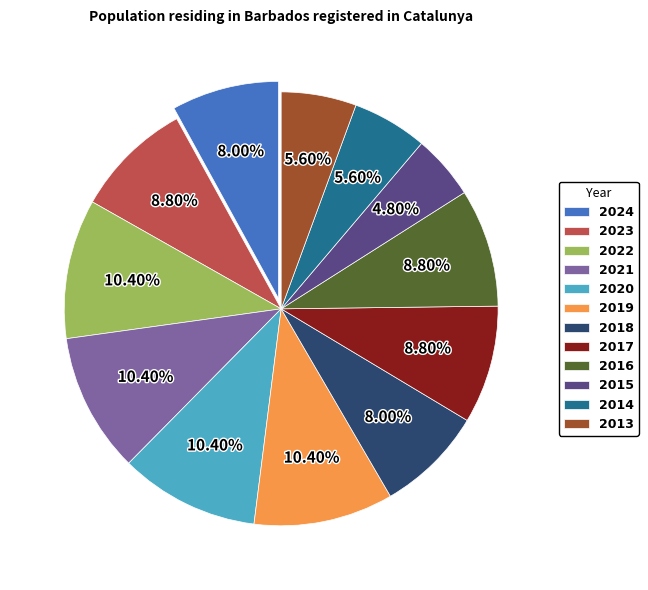

Which slice is the smallest?

2015